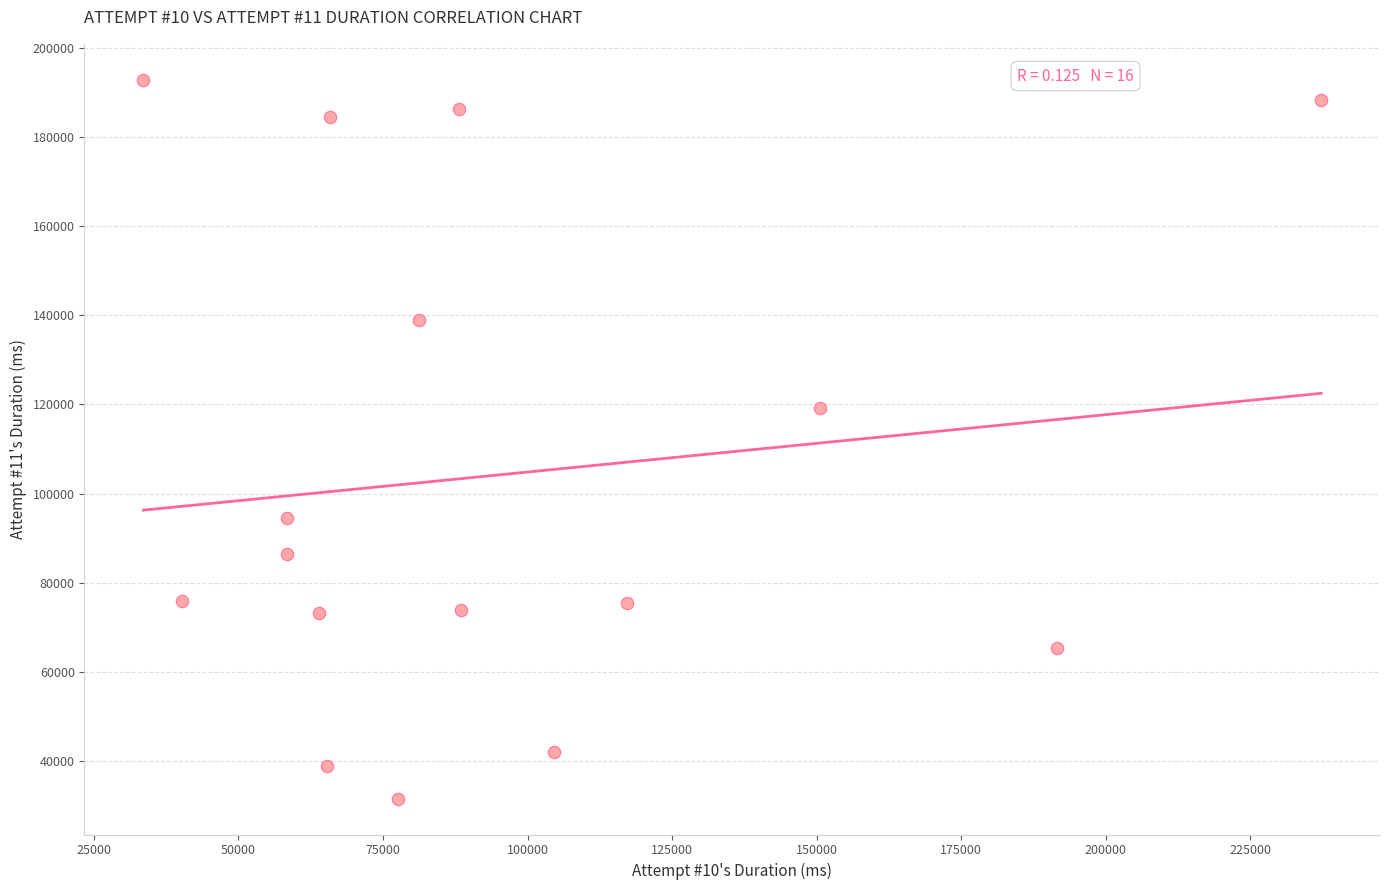

What is the range of X values (max minus min)?

203687